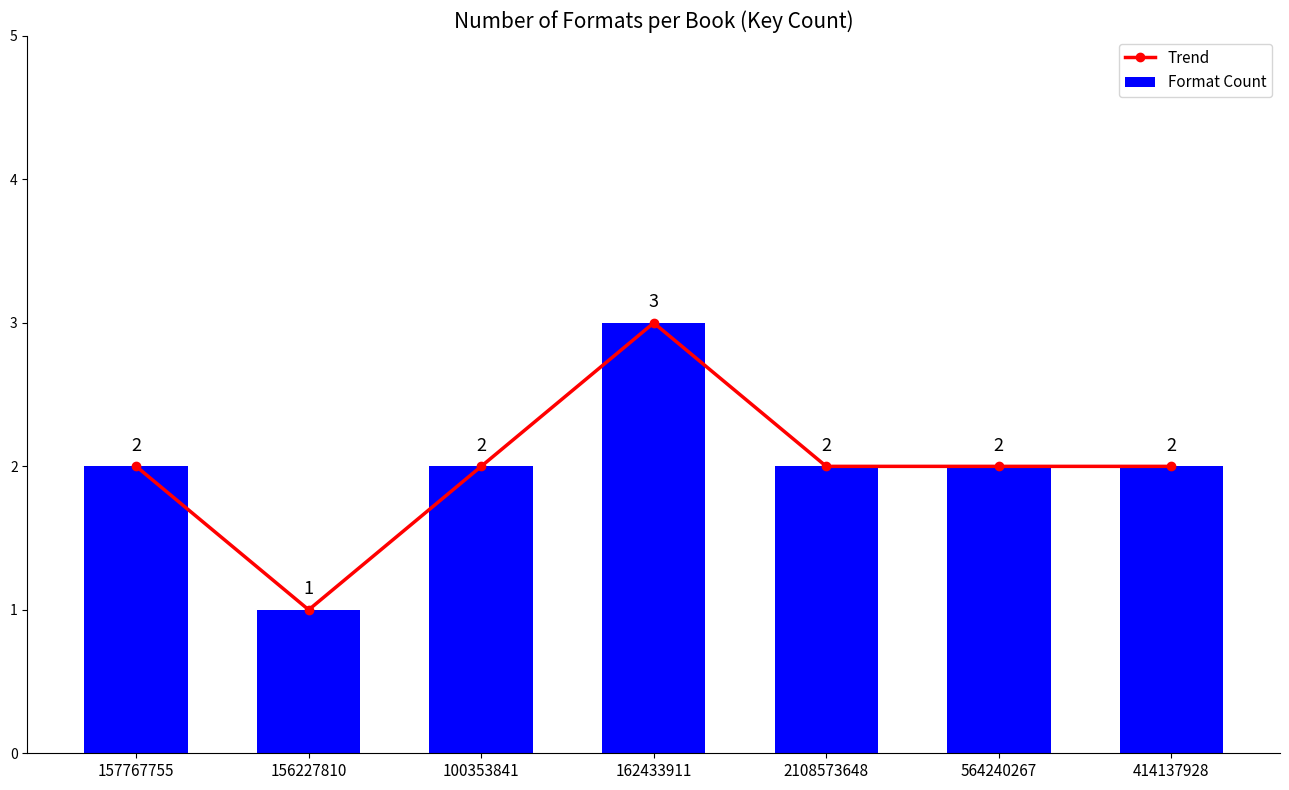

What is the maximum value for Trend?

3